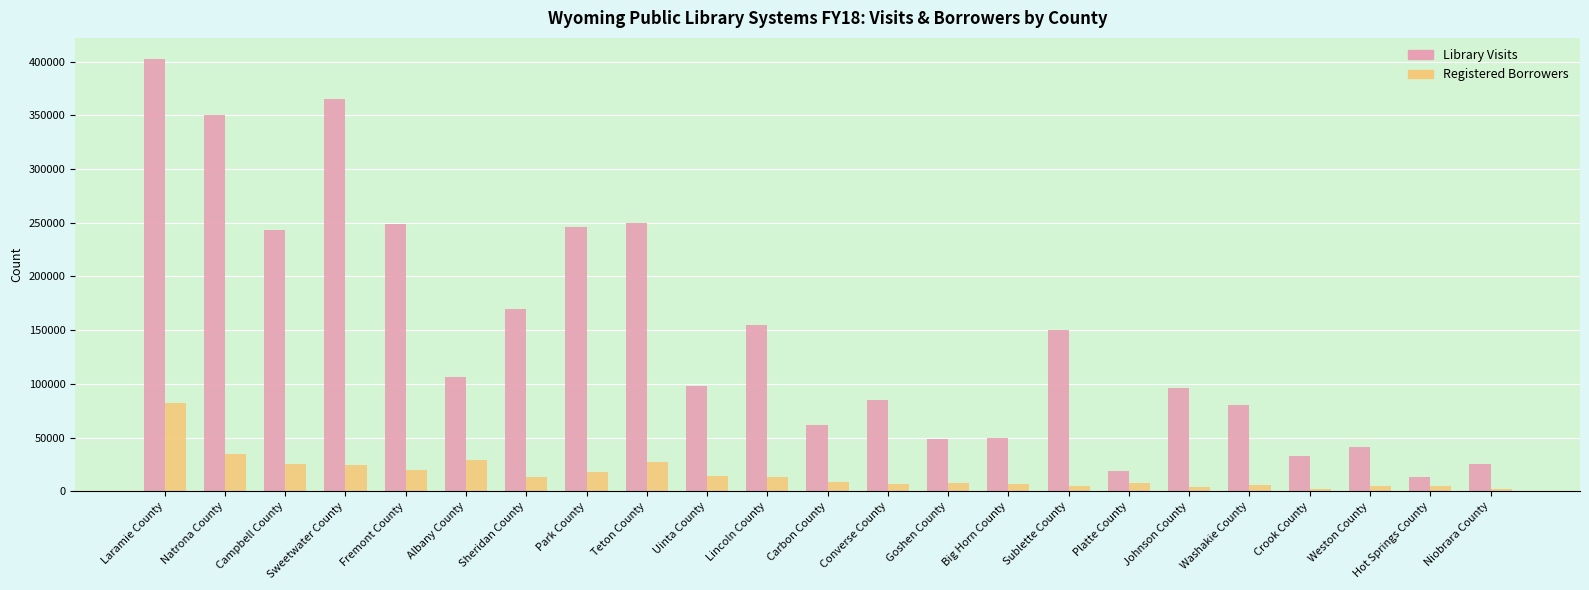

What is the minimum value for Registered Borrowers?

1888